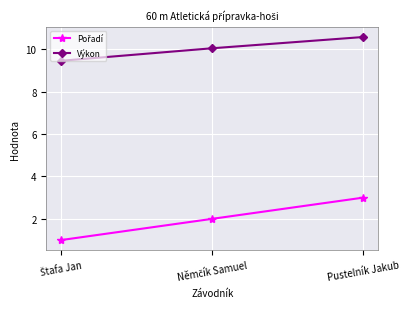

What position from the right is Pustelník Jakub?

1